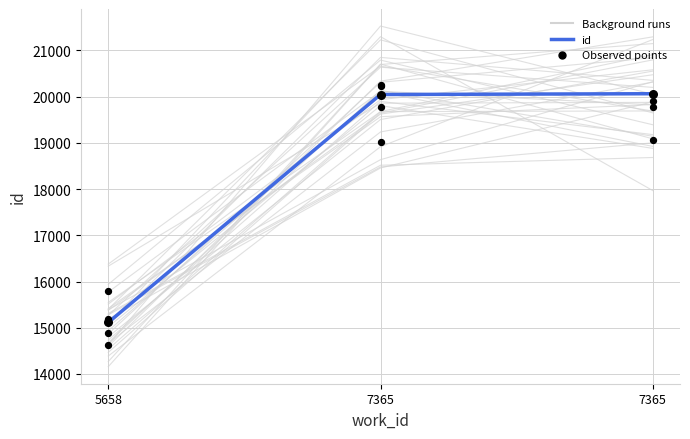

Which series contains the highest Y value?

Background runs